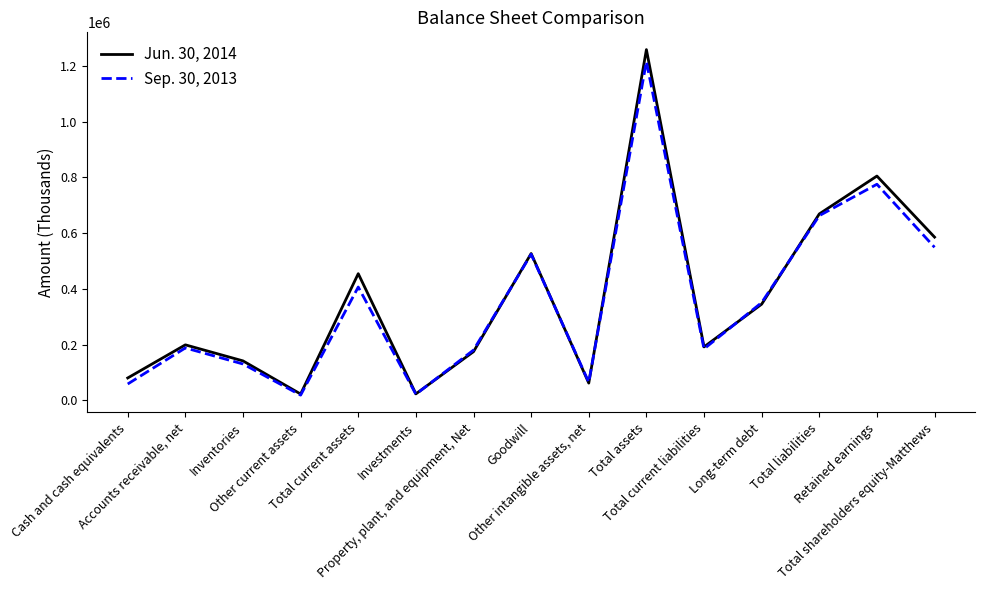

After their last crossing, which series has the higher values: Sep. 30, 2013 or Jun. 30, 2014?

Jun. 30, 2014